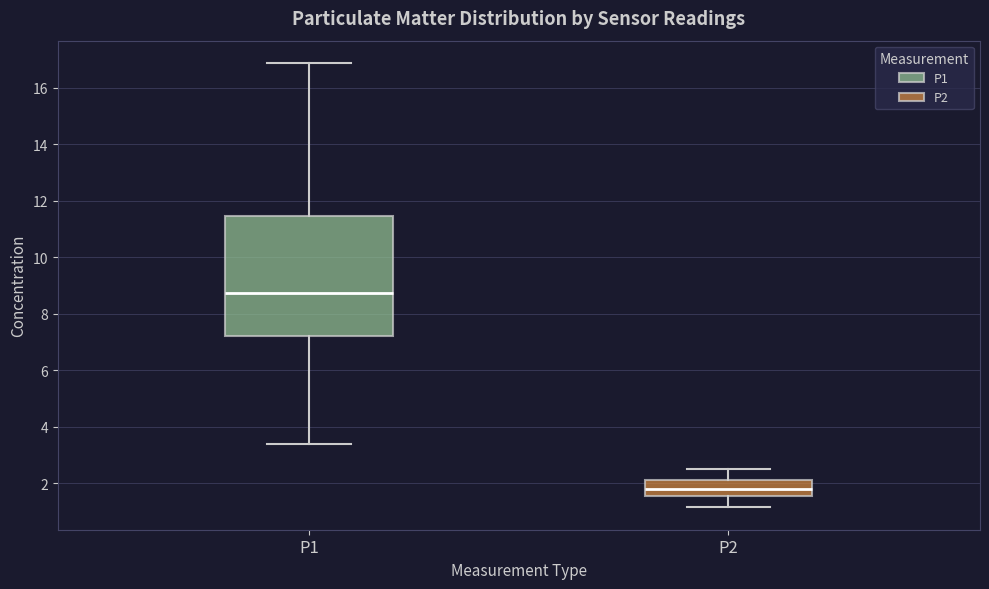

Reading left to right, read every box against the y-axis: the position of its median line, the range the box covers, and the ends of its whiskers. The values are not printed on the chart, so give them approximately, as read against the axis.

P1: median 8.8, box 7.2 to 11.4, whiskers 3.4 to 16.8
P2: median 1.8, box 1.6 to 2.2, whiskers 1.2 to 2.6